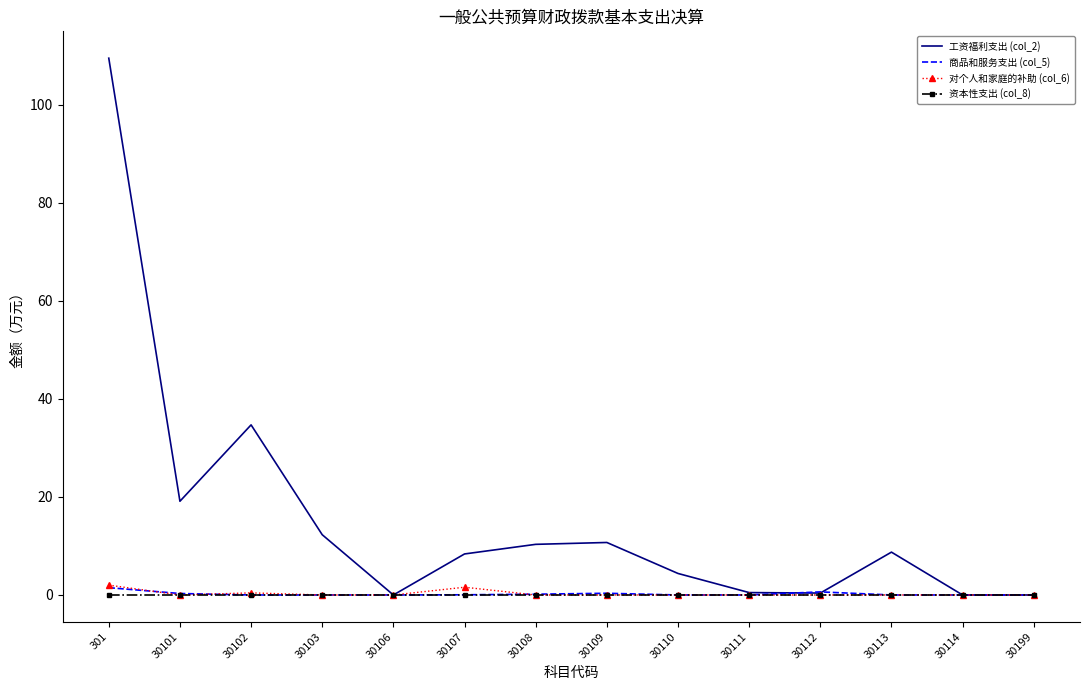

Is the value of 工资福利支出 (col_2) at 30107 greater than the value of 对个人和家庭的补助 (col_6) at 30110?

Yes